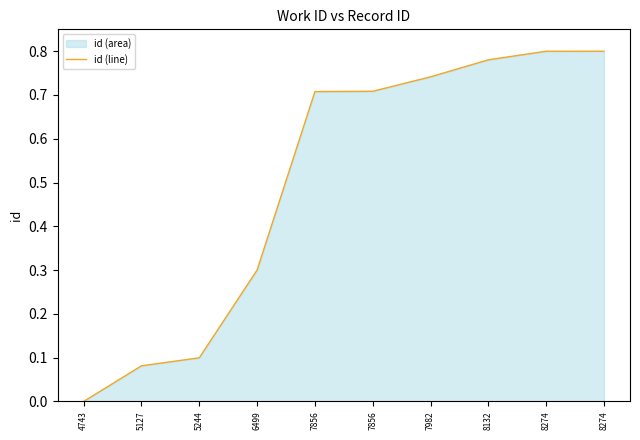

How many lines are shown in the chart?

1